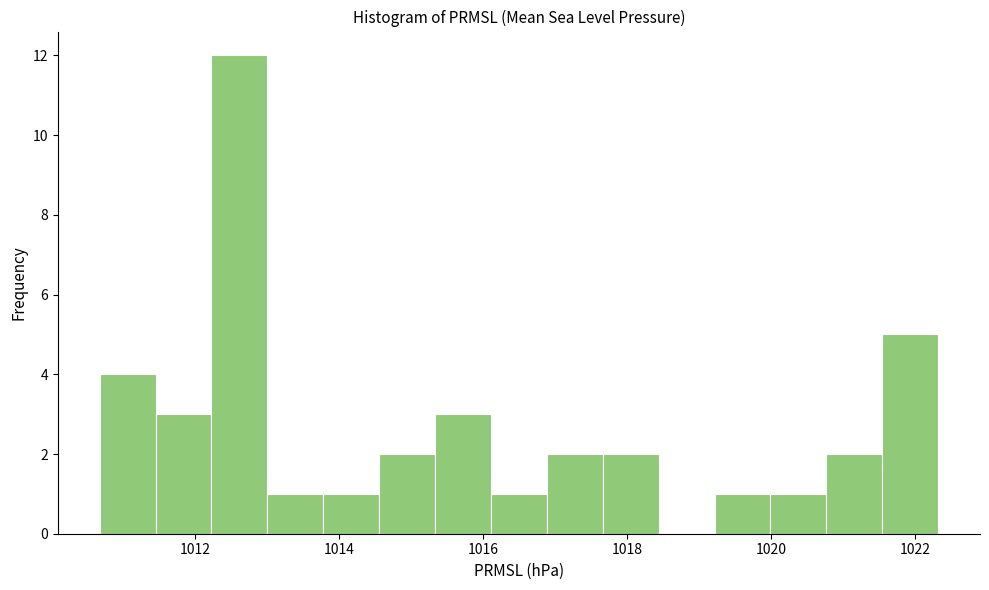

Read against the x-axis, roughly where is the centre of the tallest bar?

1012.6